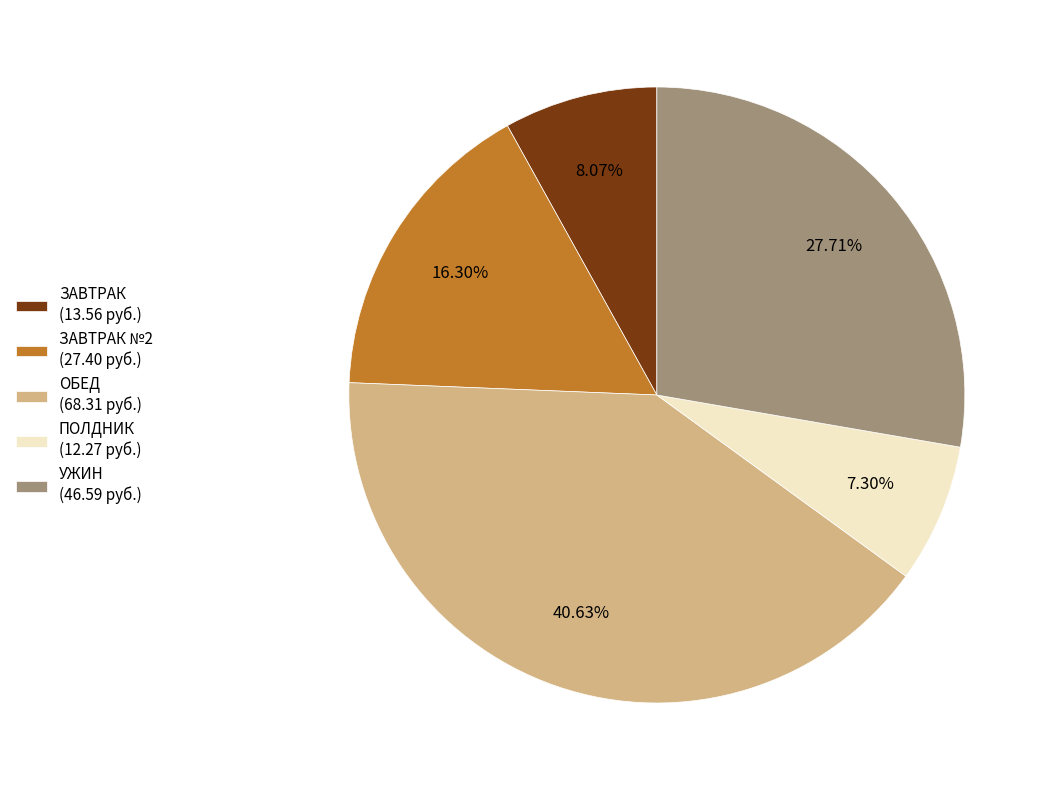

Rank the categories by value from highest to lowest.

ОБЕД (68.31 руб.), УЖИН (46.59 руб.), ЗАВТРАК №2 (27.40 руб.), ЗАВТРАК (13.56 руб.), ПОЛДНИК (12.27 руб.)